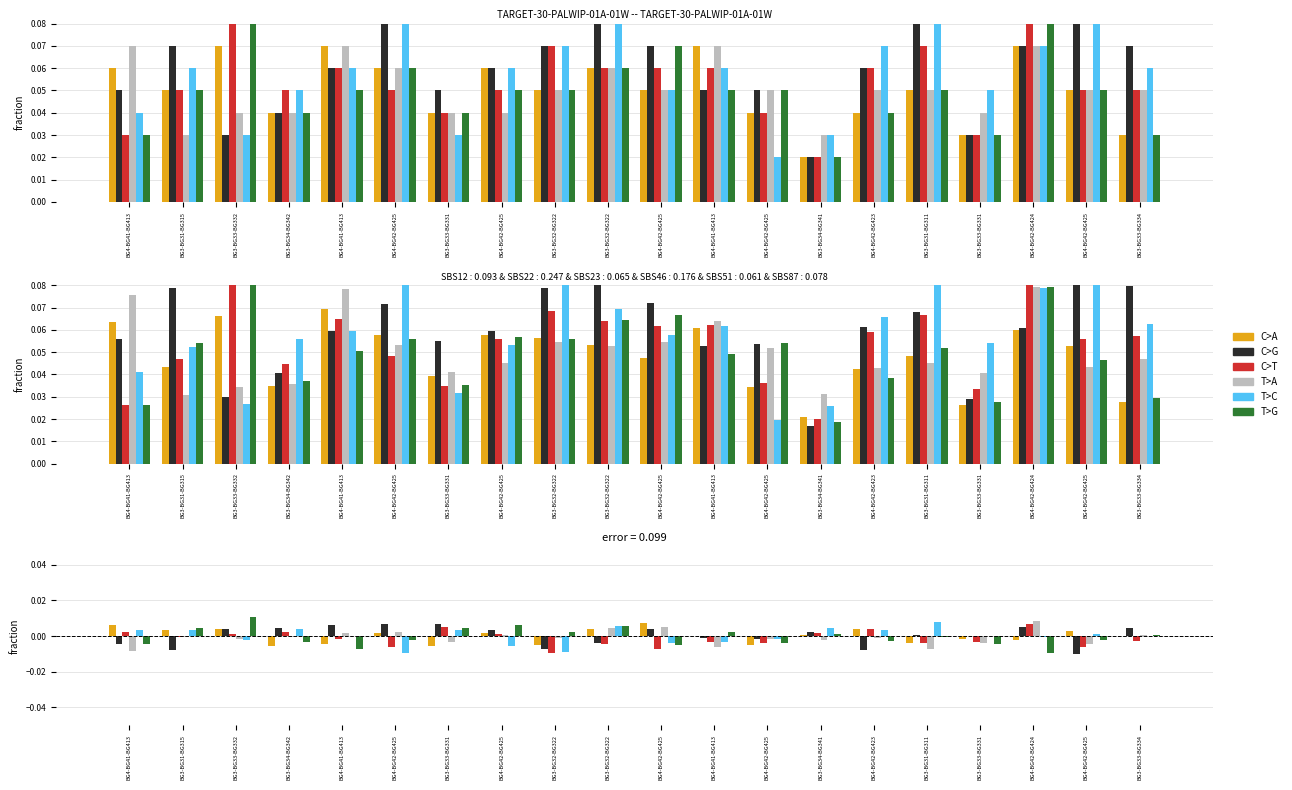

Which label corresponds to the largest value in the chart?

BG3-BG33-BG332